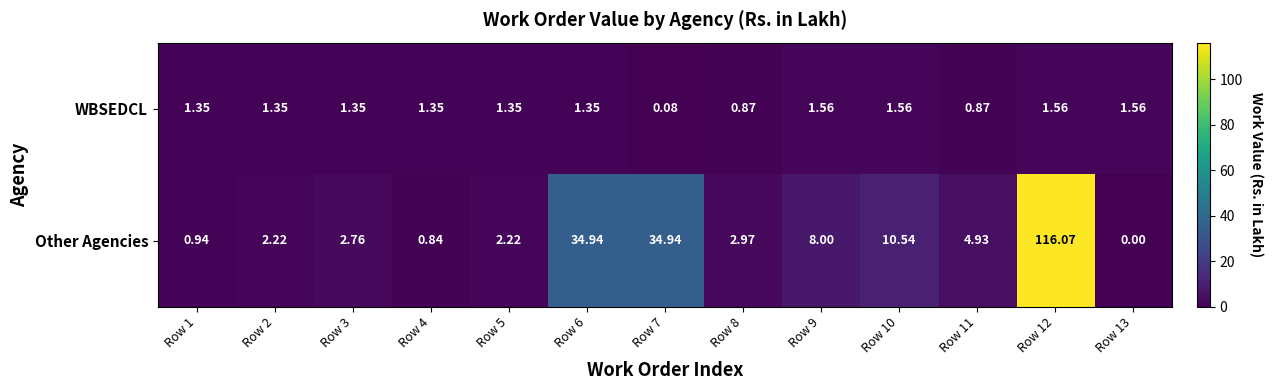

List the series in order of their peak value, highest first.

Other Agencies, WBSEDCL